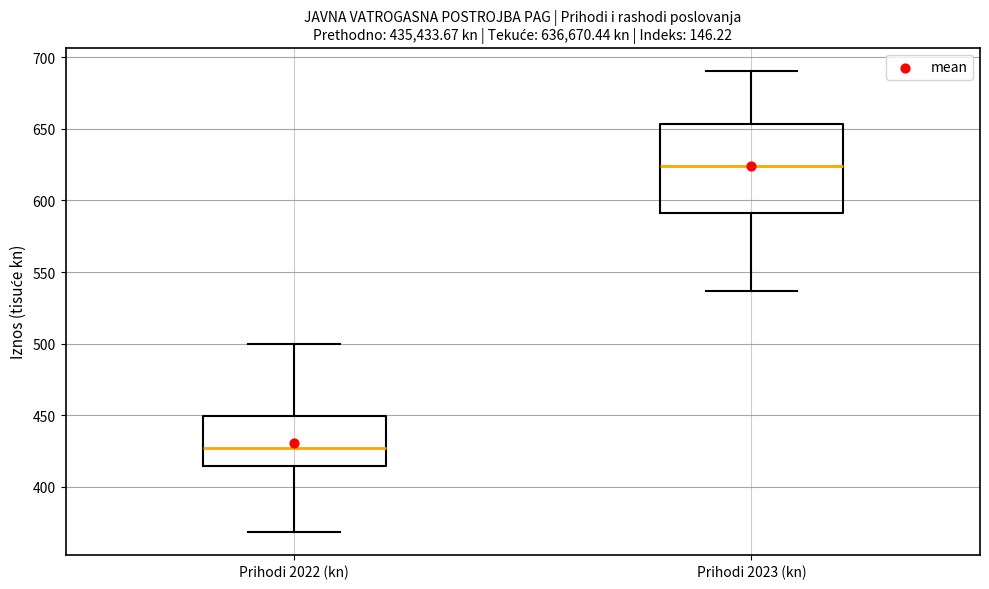

Where is the lower edge of the box for Prihodi 2023 (kn) on the y-axis? The values are not printed on the chart, so give them approximately, as read against the axis.

590